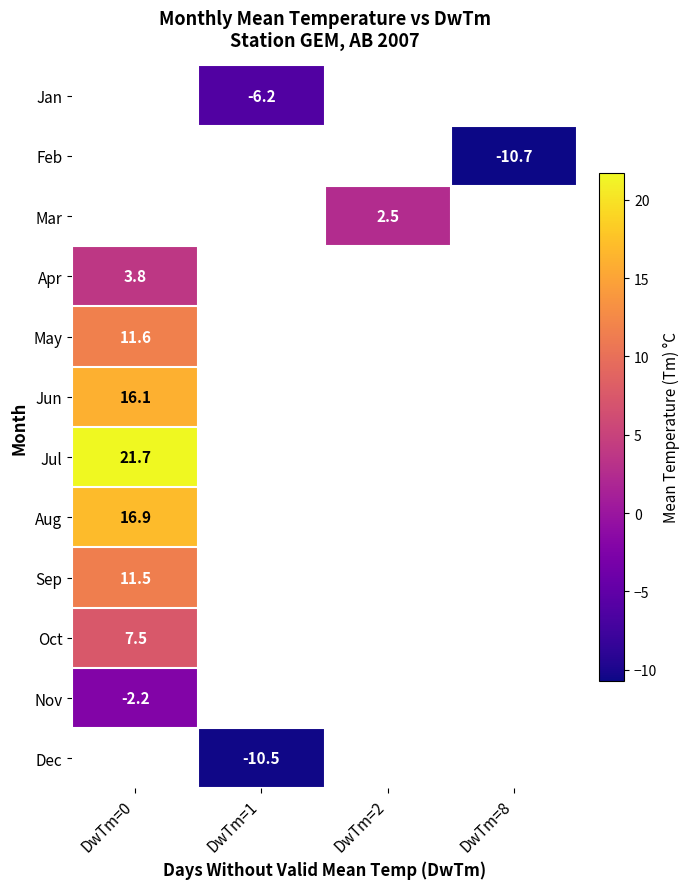

The Apr series shows 3.8 at DwTm=0. True or false?

True